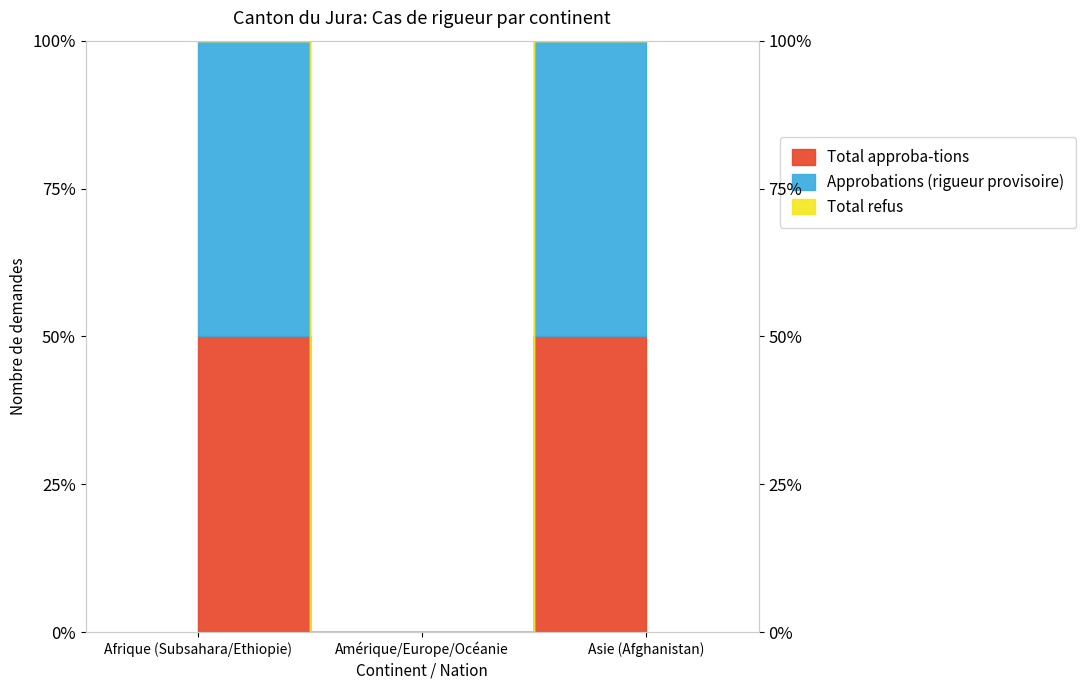

Is the value of Total approba-tions at Amérique/Europe/Océanie greater than the value of Approbations (rigueur provisoire) at Amérique/Europe/Océanie?

No